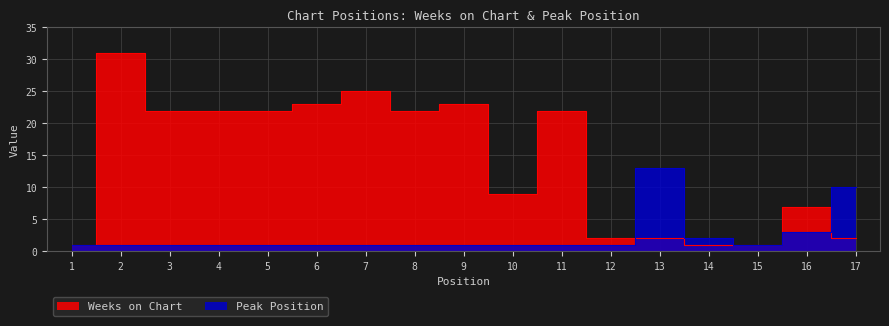

Between 9 and 12, which series saw the biggest shift?

Weeks on Chart